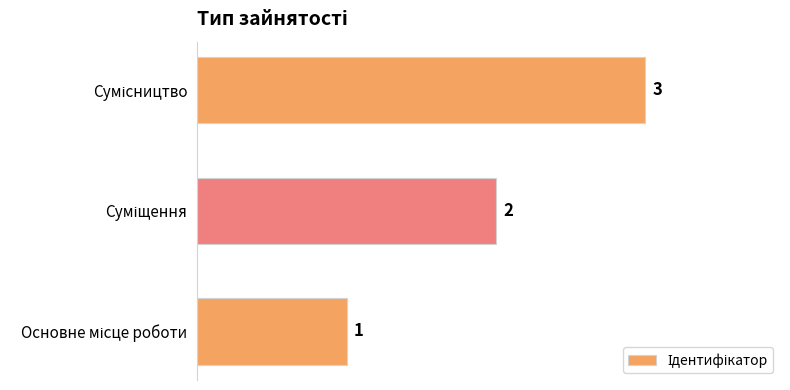

What is the sum of all values?

6